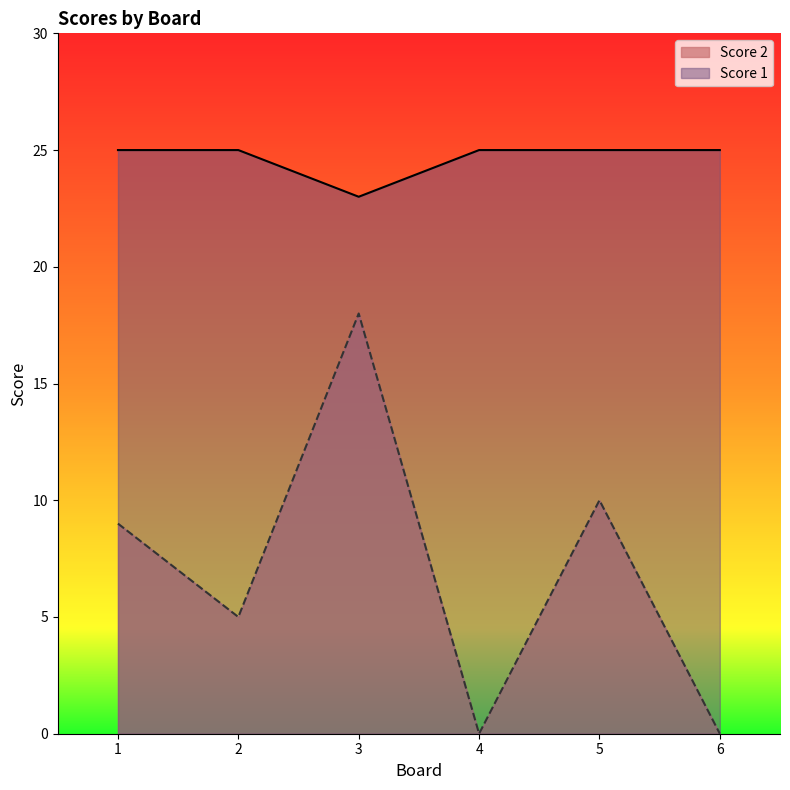

What is the value of the Score 2 point at the 2nd from the left?

5